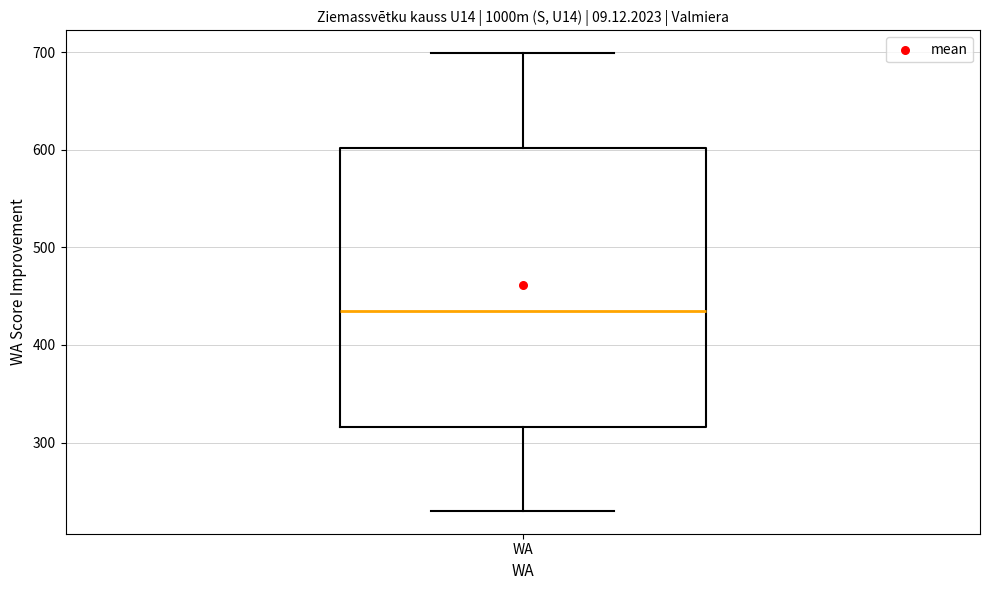

Where does the lower whisker of the box for WA end on the y-axis? The values are not printed on the chart, so give them approximately, as read against the axis.

230